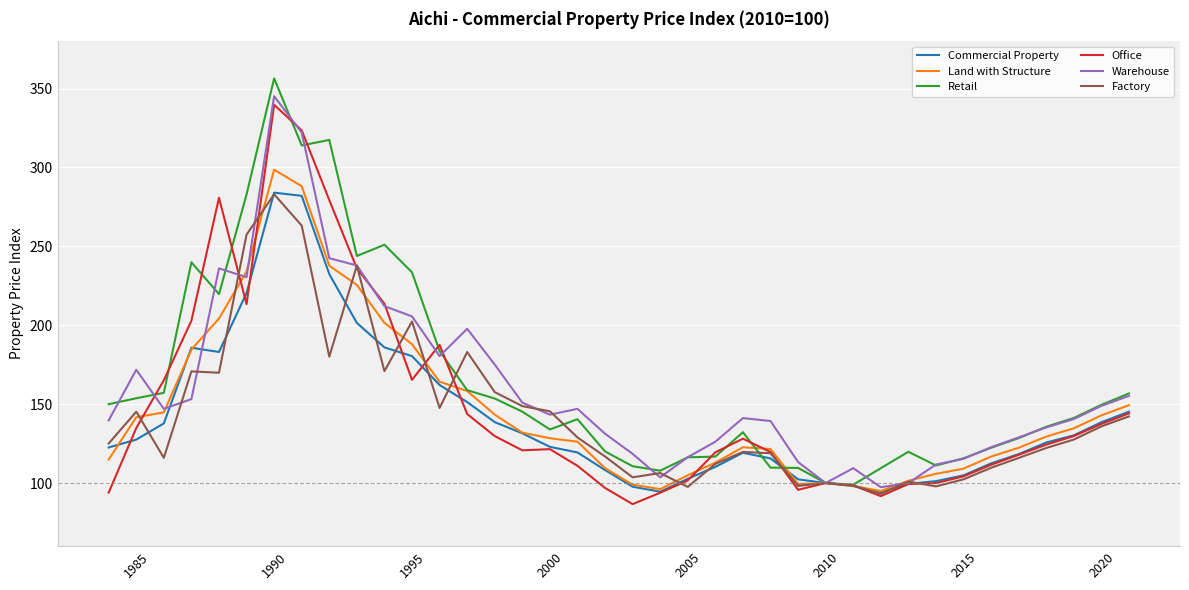

Does the chart display data point markers on the line(s)?

No